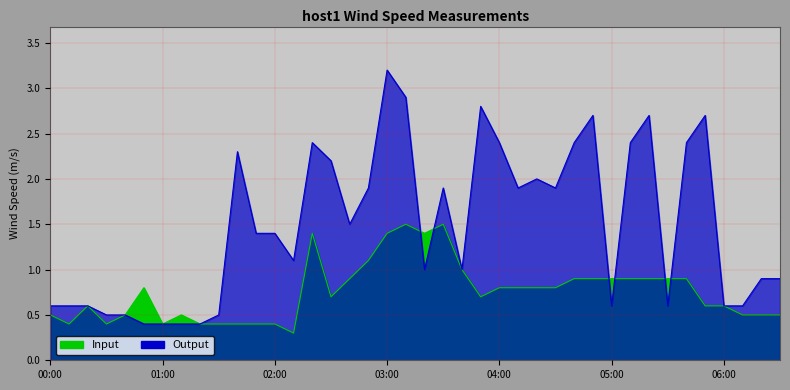

Reading left to right, what are all the values shown in this chart?

Input: 0.5	0.4	0.6	0.4	0.5	0.8	0.4	0.5	0.4	0.4	0.4	0.4	0.4	0.3	1.4	0.7	0.9	1.1	1.4	1.5	1.4	1.5	1.0	0.7	0.8	0.8	0.8	0.8	0.9	0.9	0.9	0.9	0.9	0.9	0.9	0.6	0.6	0.5	0.5	0.5
Output: 0.6	0.6	0.6	0.5	0.5	0.4	0.4	0.4	0.4	0.5	2.3	1.4	1.4	1.1	2.4	2.2	1.5	1.9	3.2	2.9	1.0	1.9	1.0	2.8	2.4	1.9	2.0	1.9	2.4	2.7	0.6	2.4	2.7	0.6	2.4	2.7	0.6	0.6	0.9	0.9